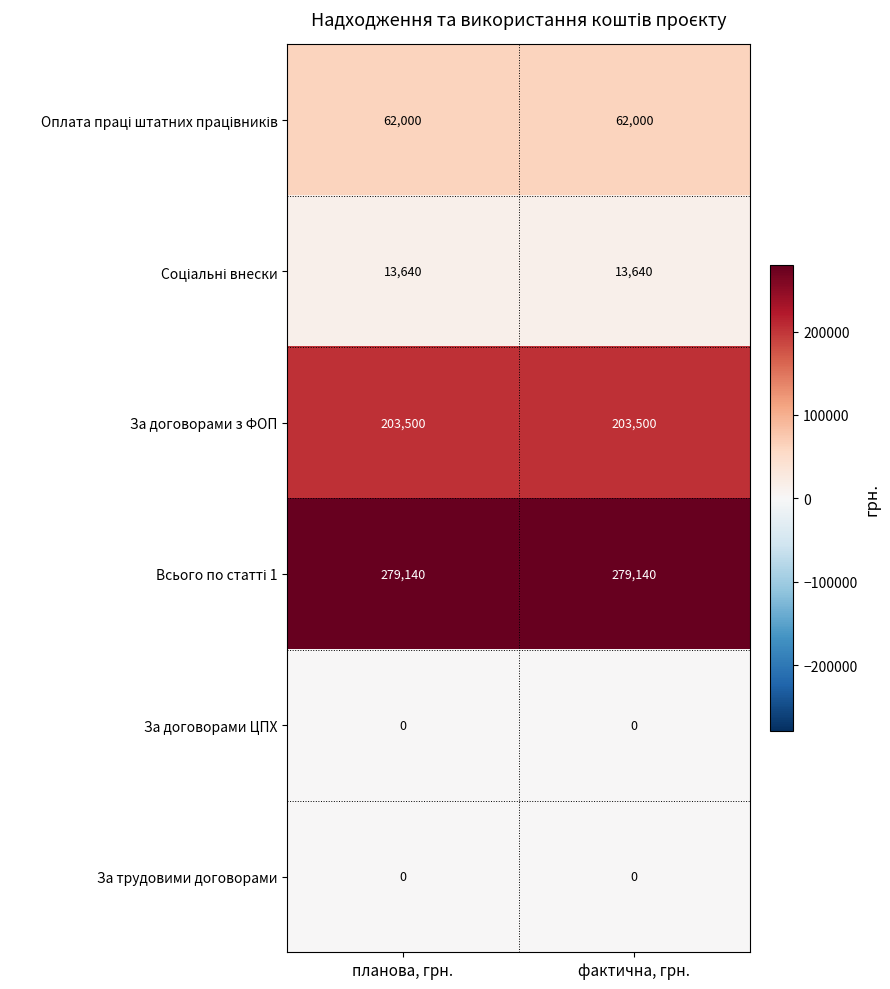

What is the difference between the highest and lowest values at планова, грн.?

279140